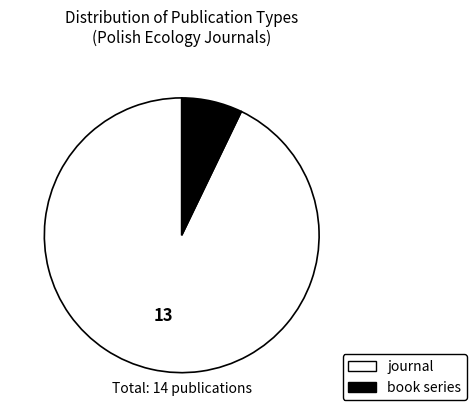

Count the number of slices in the pie.

2